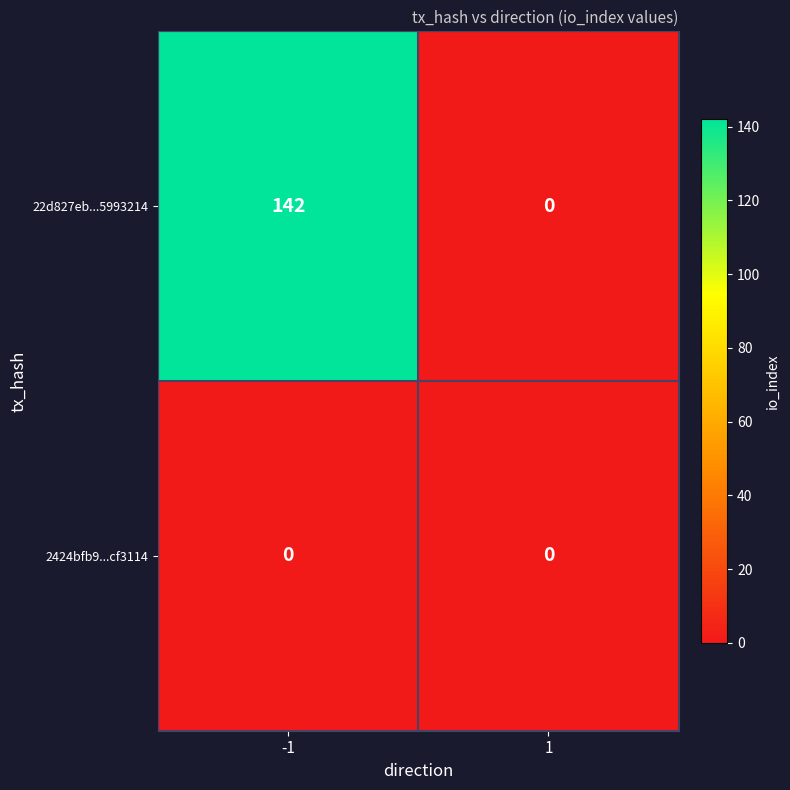

What is the average value of the 22d827eb...5993214 series?

71